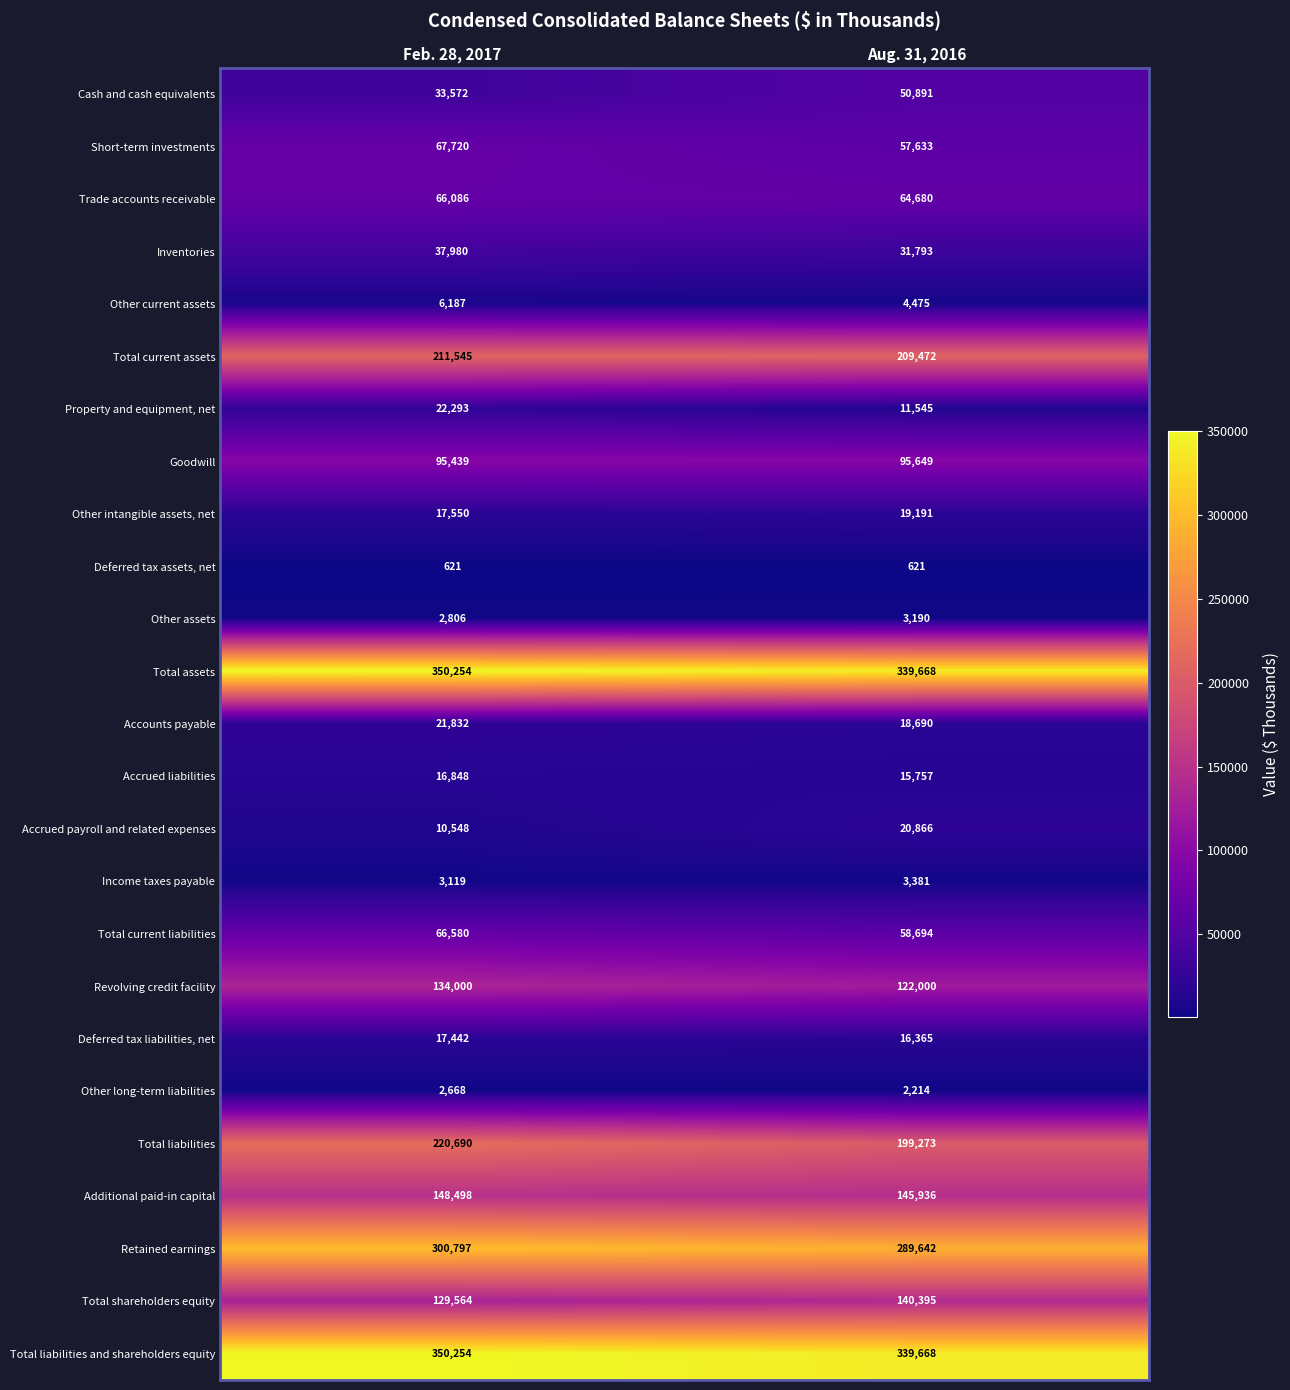

What is the smallest value displayed?

621